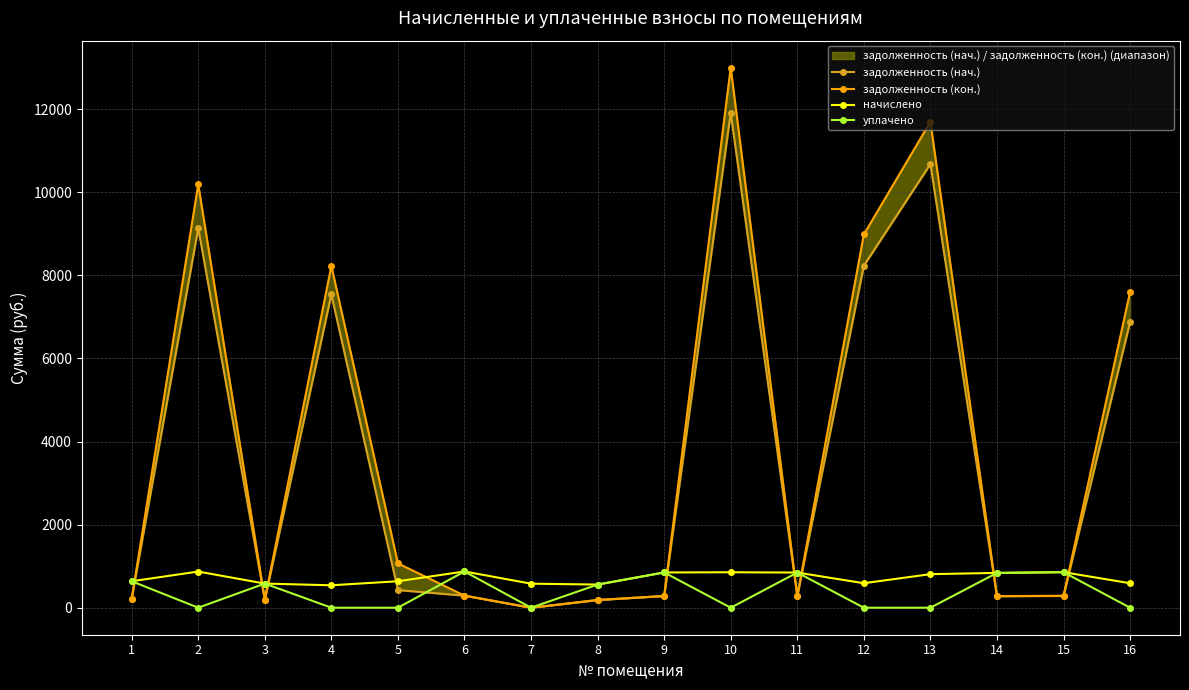

At which category is the sum across all series the highest?

10